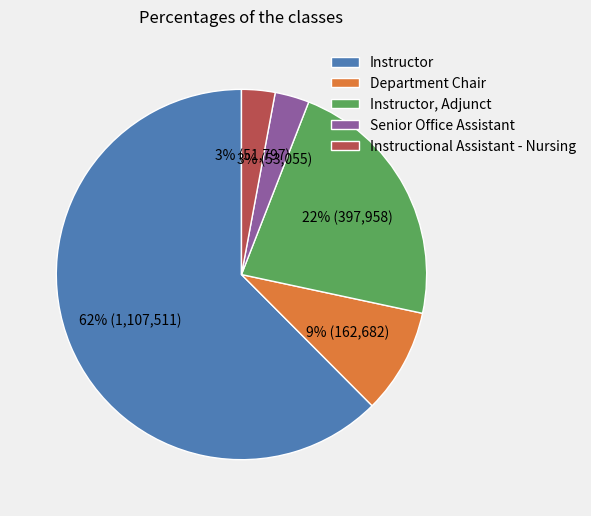

How many slices are in this pie chart?

5